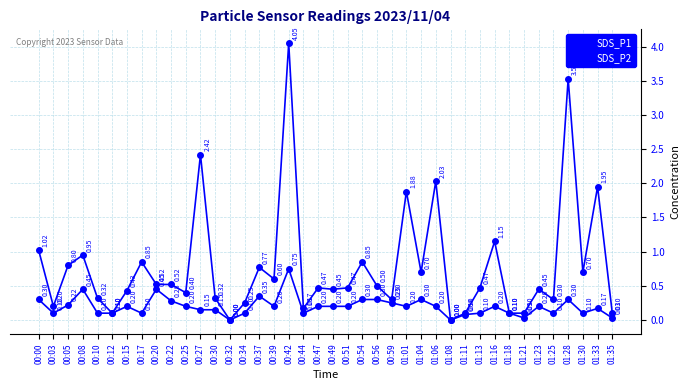

What is the total value across all series at 00:03?

0.3